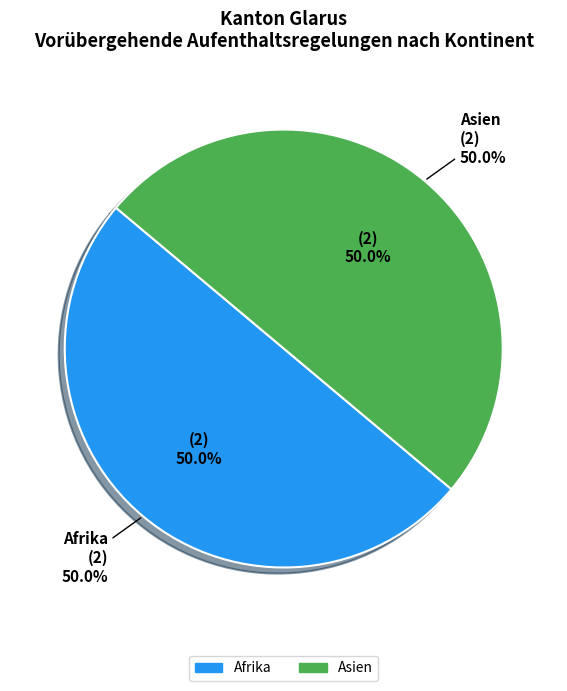

Does Ozeanien represent more than half of the total?

No